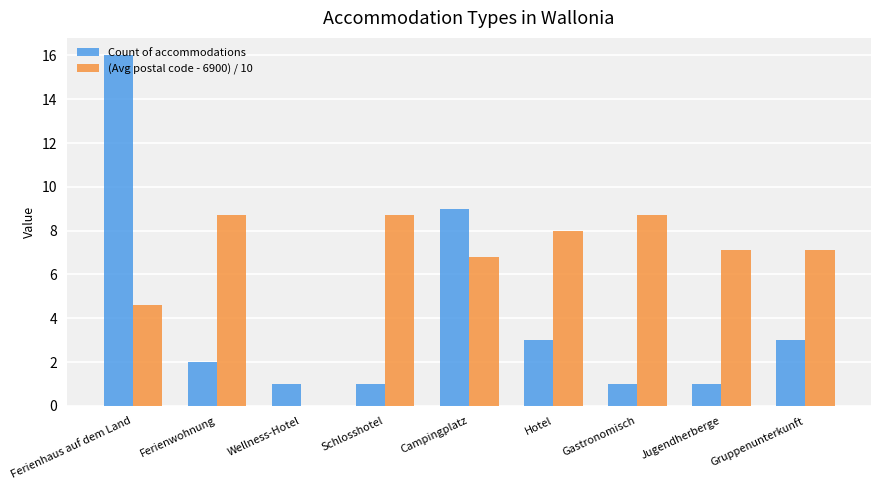

What is the greatest value displayed?

16.0